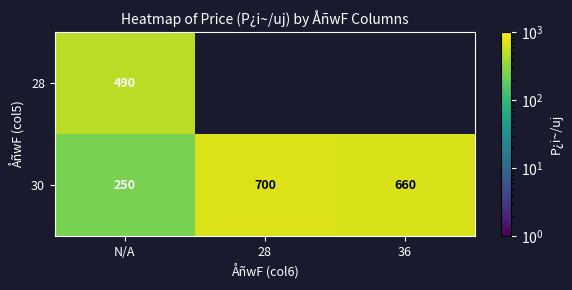

What is the sum of all 30 values?

1610